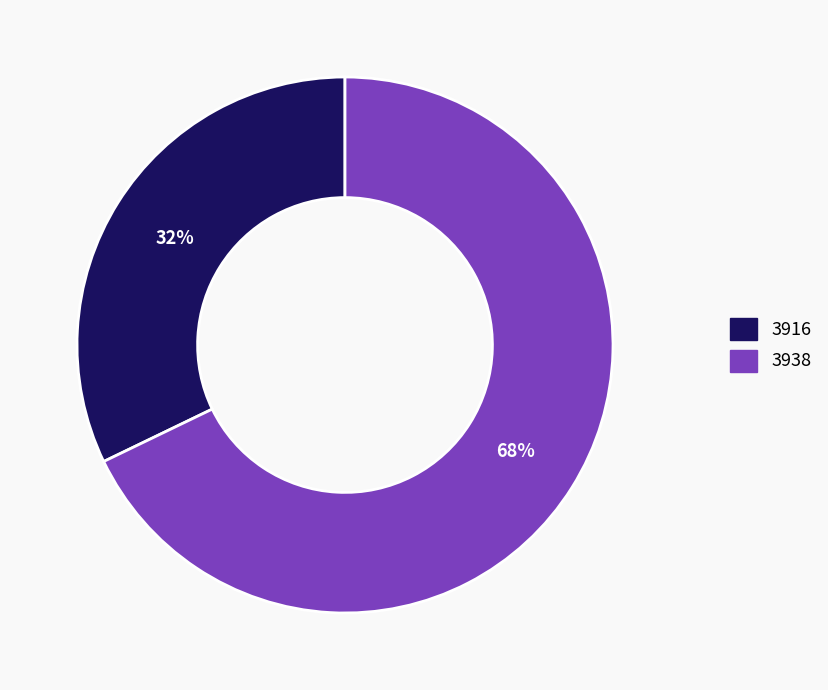

Which category has the biggest portion of the pie?

3938